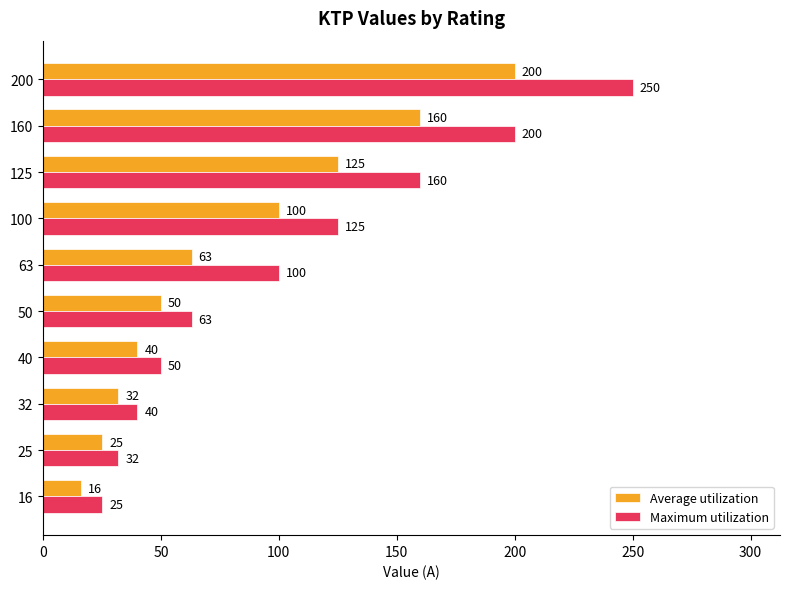

At which category is the sum across all series the highest?

200